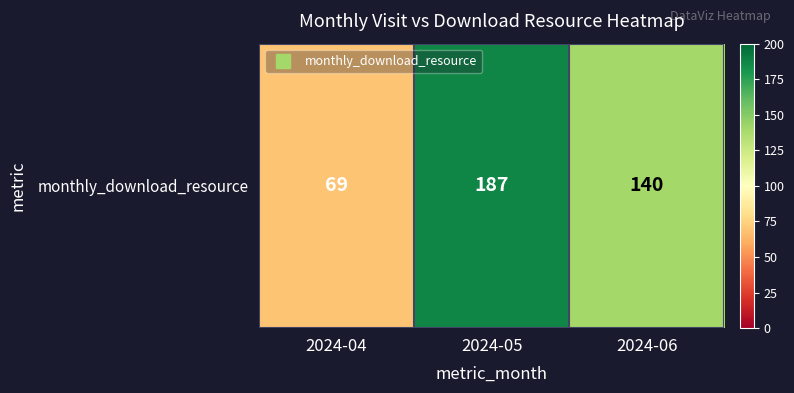

True or false: the data shows 140 at 2024-06.

True